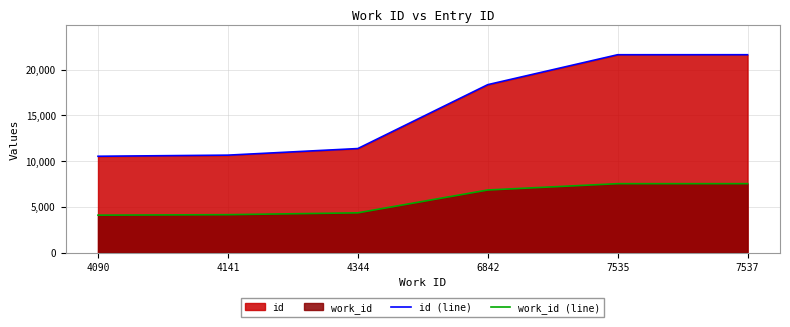

How many series are shown in this chart?

2